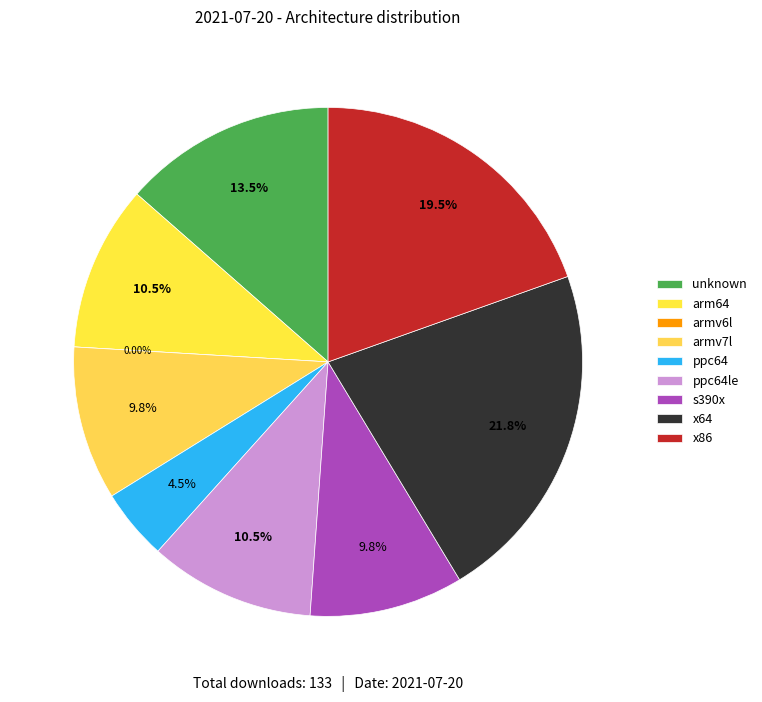

Which slice is the largest?

x64